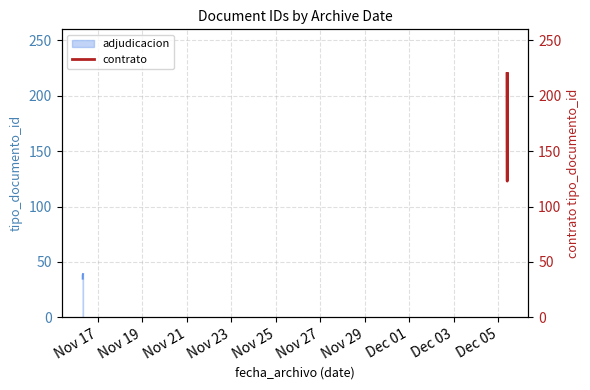

True or false: the data shows 164 at Nov 19.

False